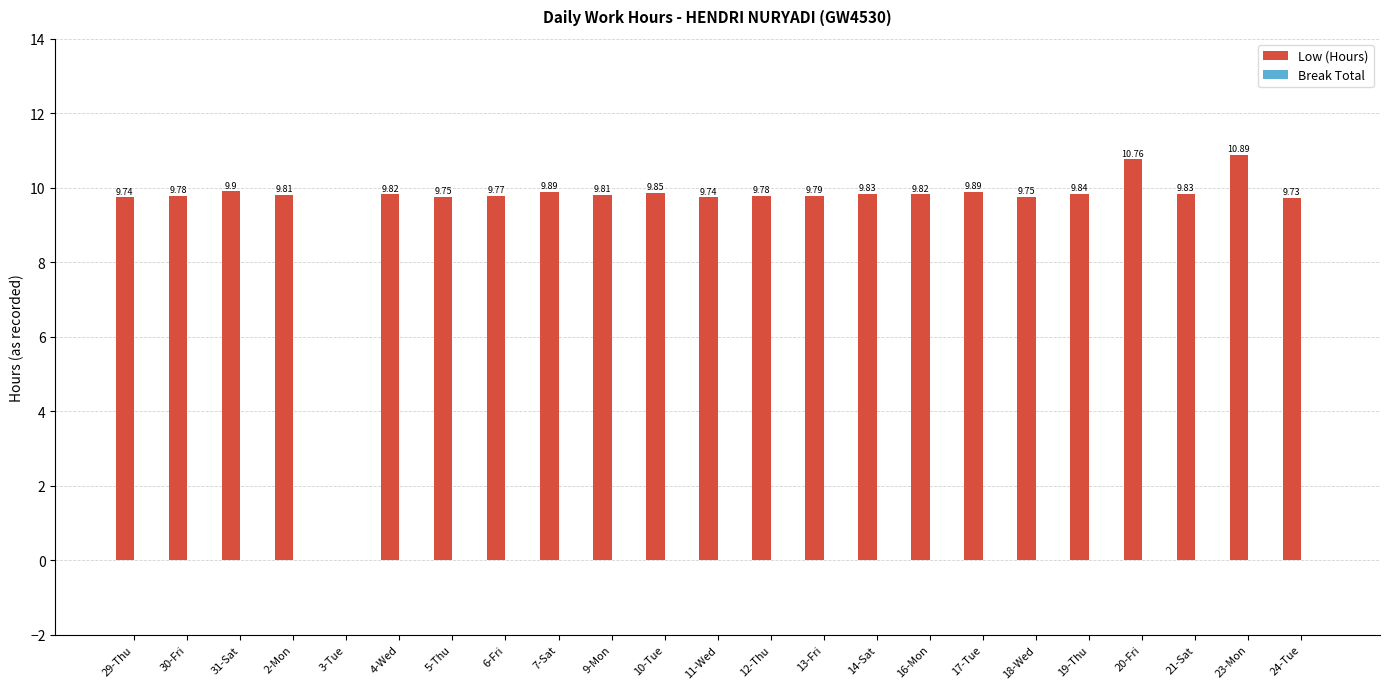

What is the sum of the values at 12-Thu and 18-Wed?

19.5